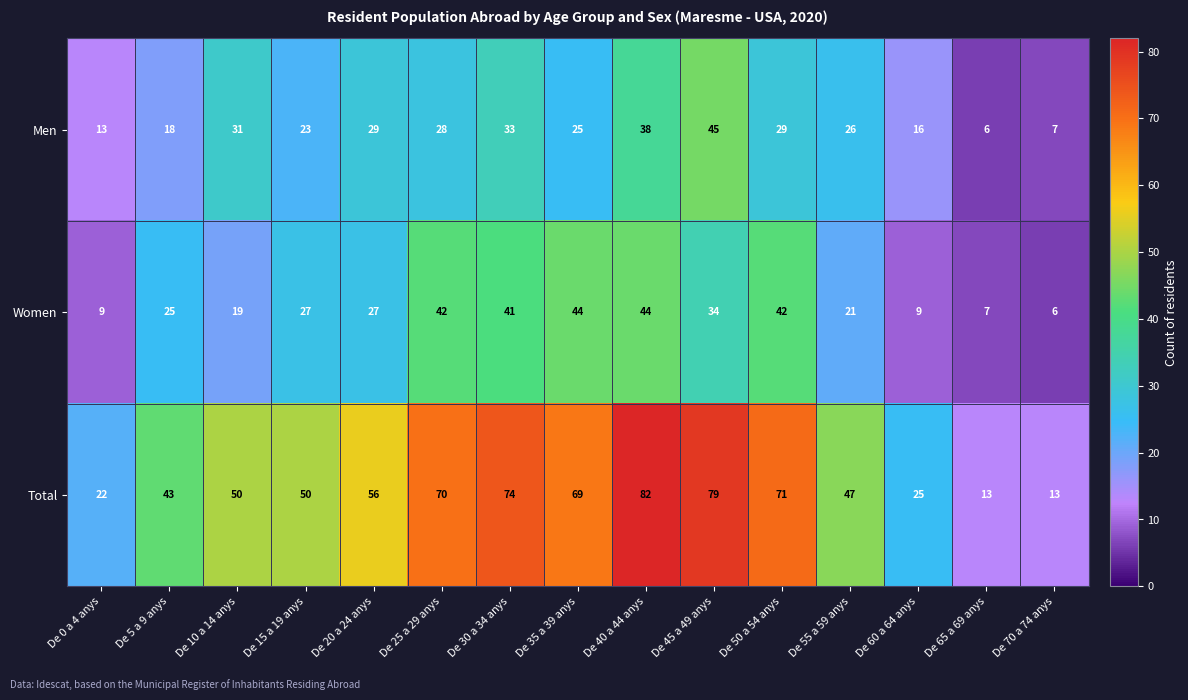

Where is Men nearest to the value 25?

De 35 a 39 anys